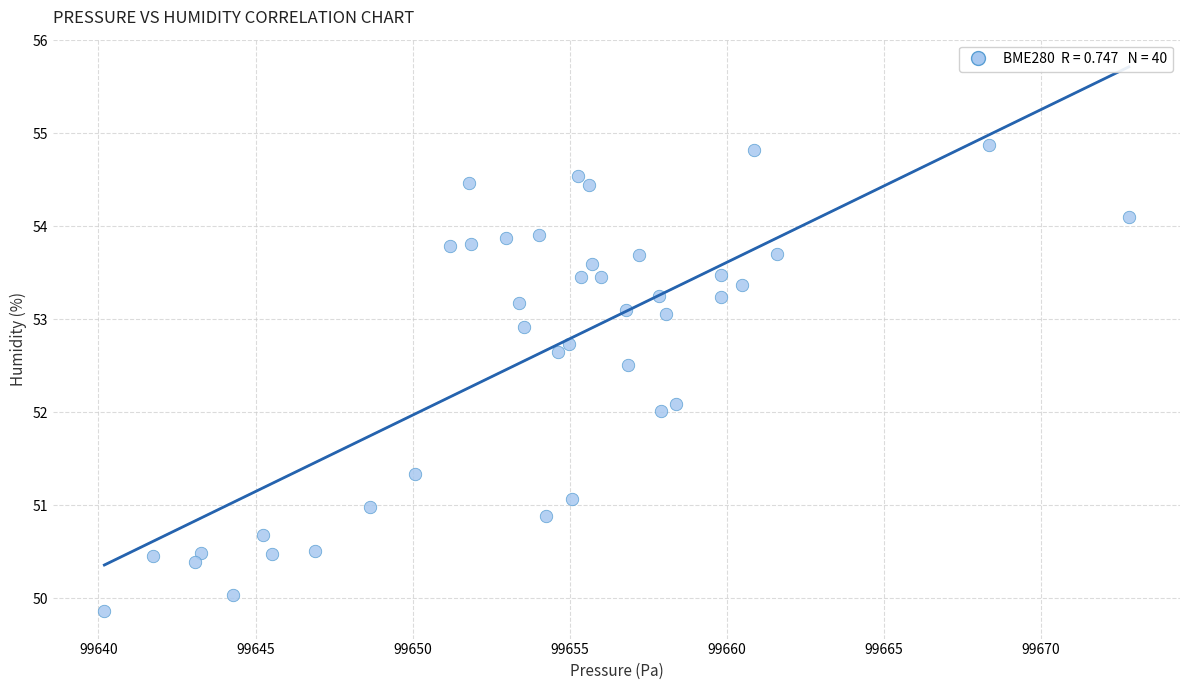

What is the range of X values (max minus min)?

32.6